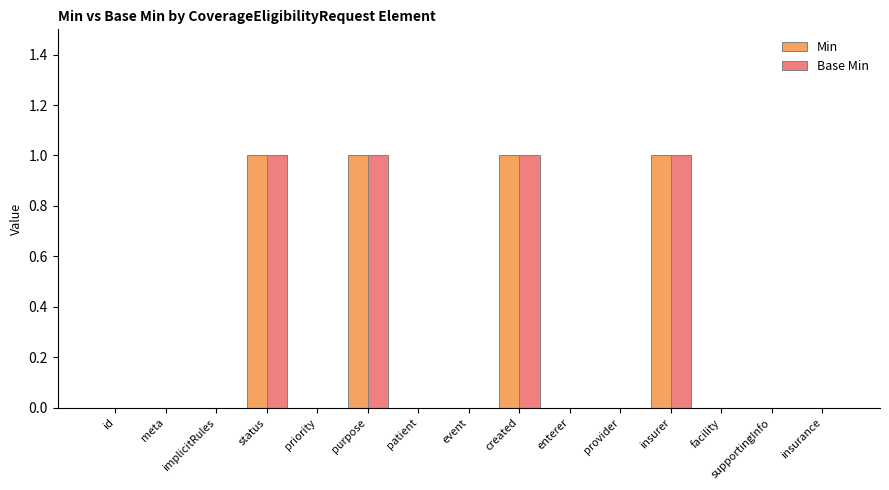

How many groups of bars are there?

15